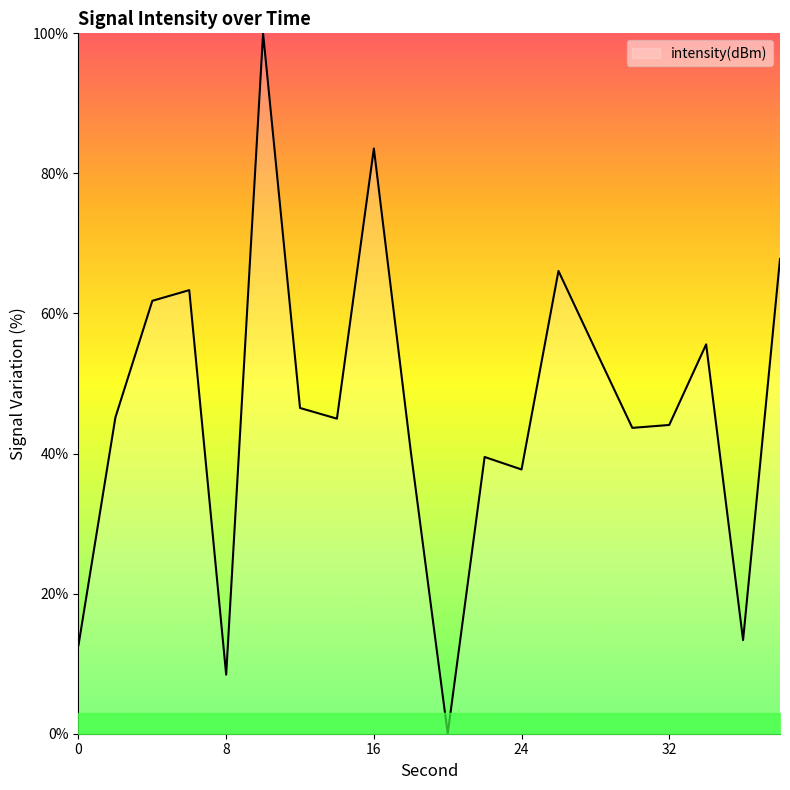

What is the greatest value displayed?

100.0